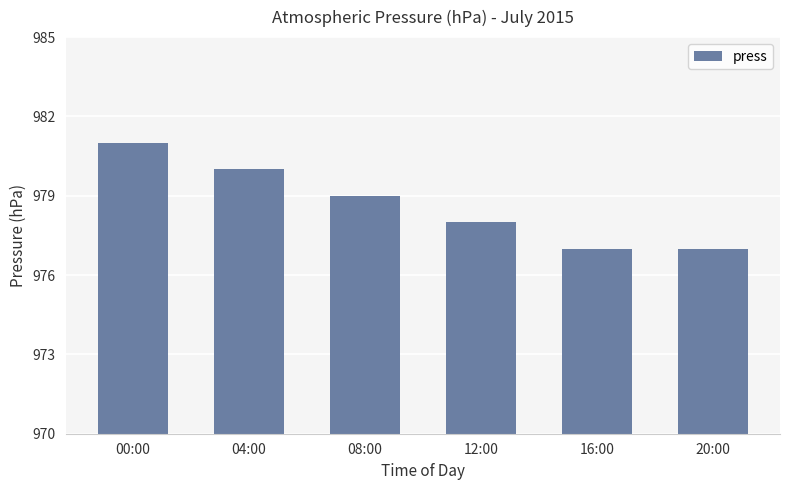

Reading left to right, list all the values displayed in this chart.

981	980	979	978	977	977